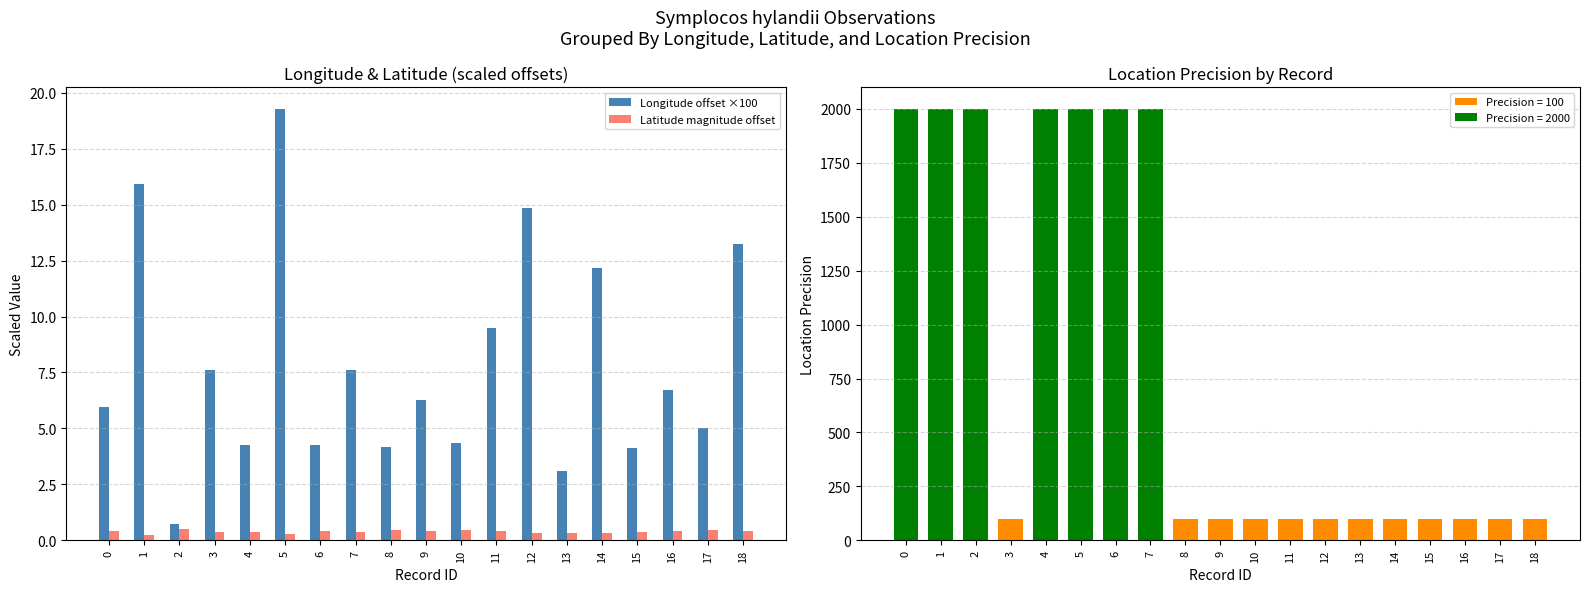

Reading left to right, extract all data points from this chart.

Longitude offset ×100: 5.9	15.9	0.7	7.6	4.3	19.3	4.3	7.6	4.2	6.3	4.3	9.5	14.8	3.1	12.1	4.1	6.7	5.0	13.3
Latitude magnitude offset: 0.4	0.3	0.5	0.4	0.4	0.3	0.4	0.4	0.5	0.4	0.5	0.4	0.3	0.4	0.3	0.4	0.4	0.5	0.4